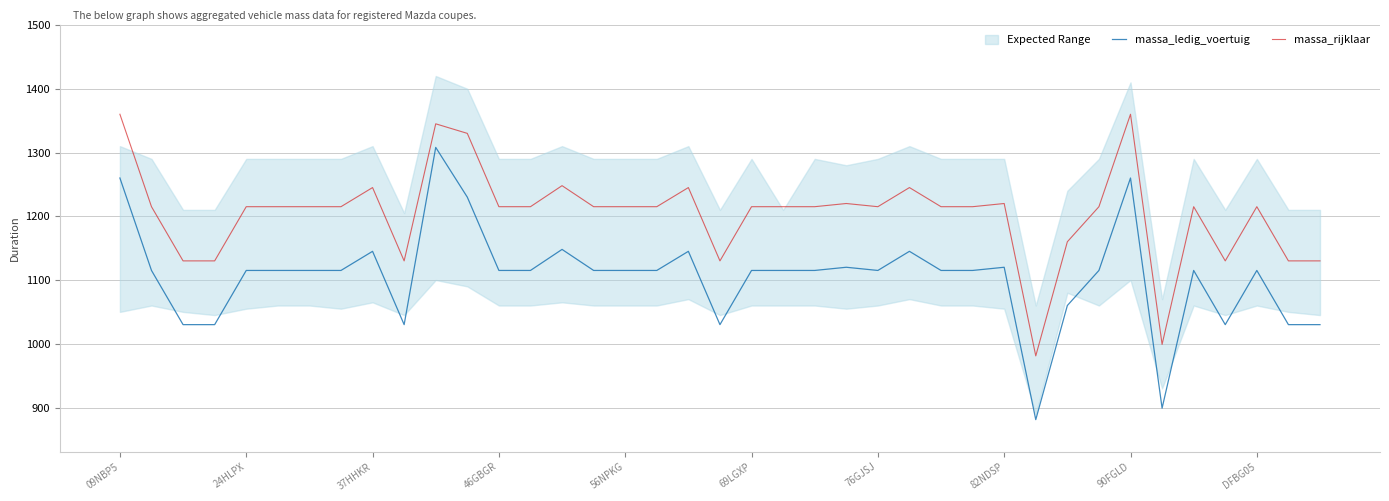

What is the maximum value for massa_rijklaar?

1360